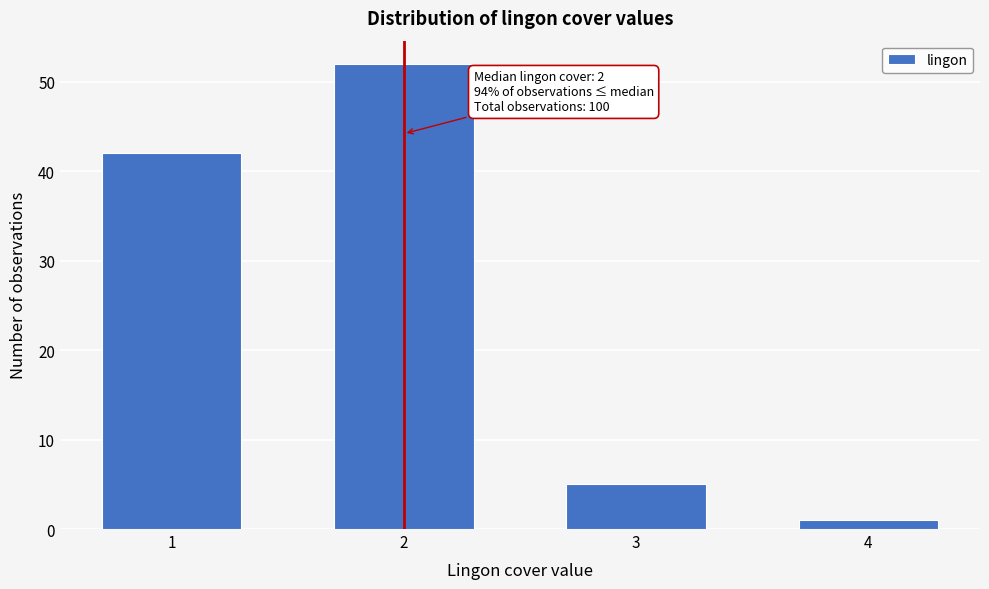

Reading left to right, list all the values displayed in this chart.

1=42	2=52	3=5	4=1